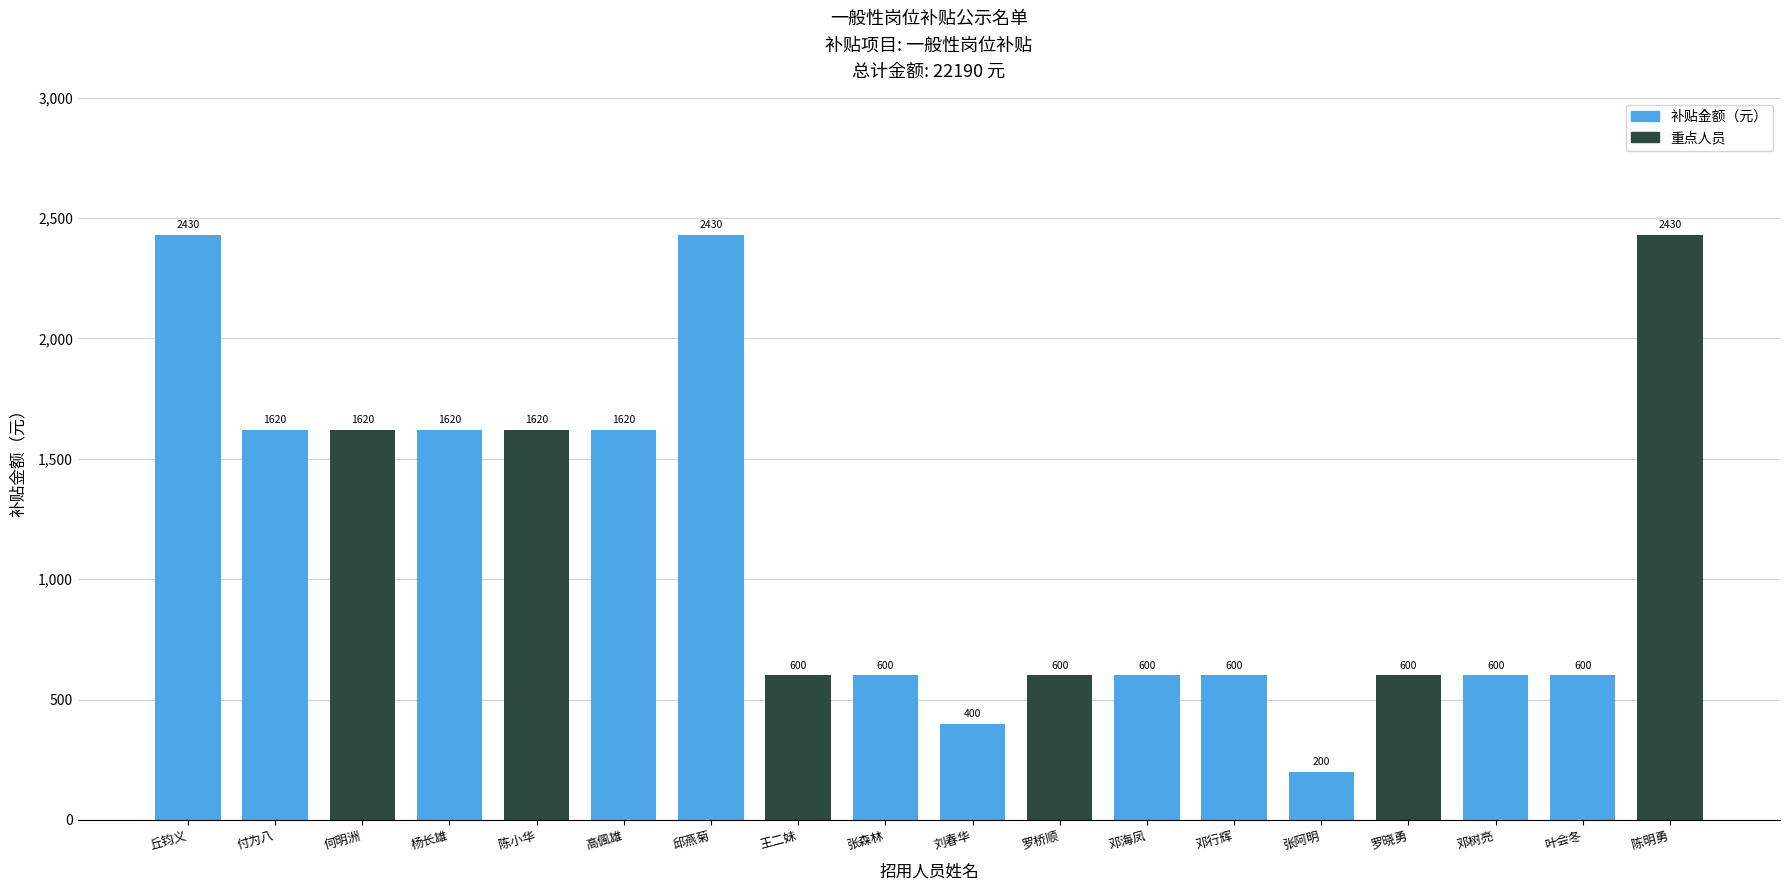

What is the smallest value displayed?

200